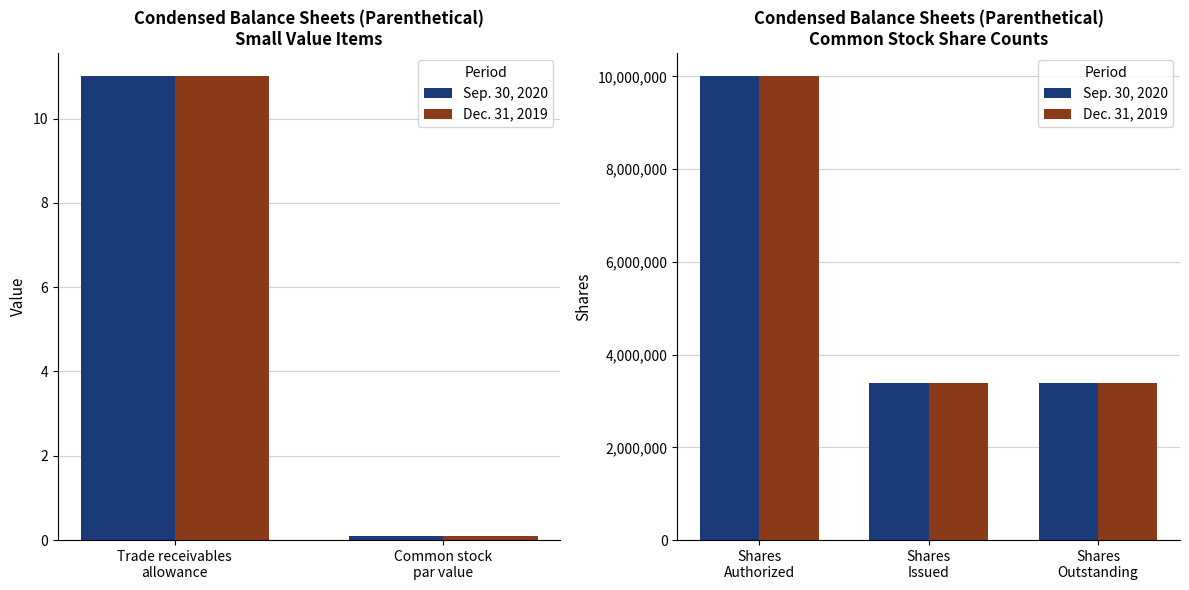

What is the sum of all Sep. 30, 2020 values?

16791042